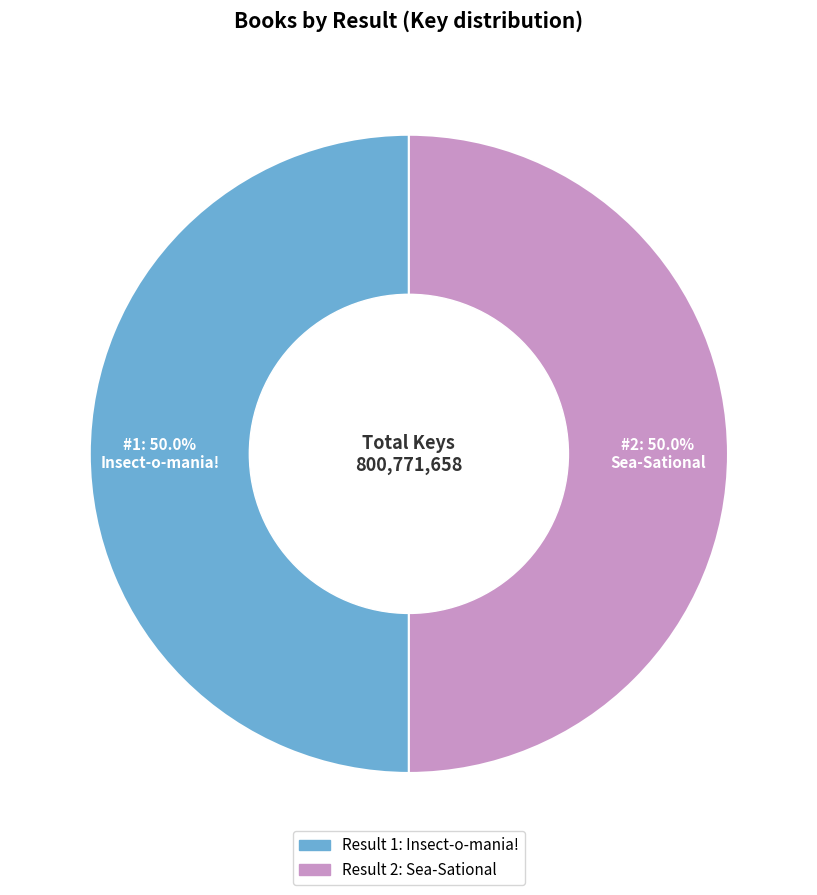

How many slices are in this pie chart?

2